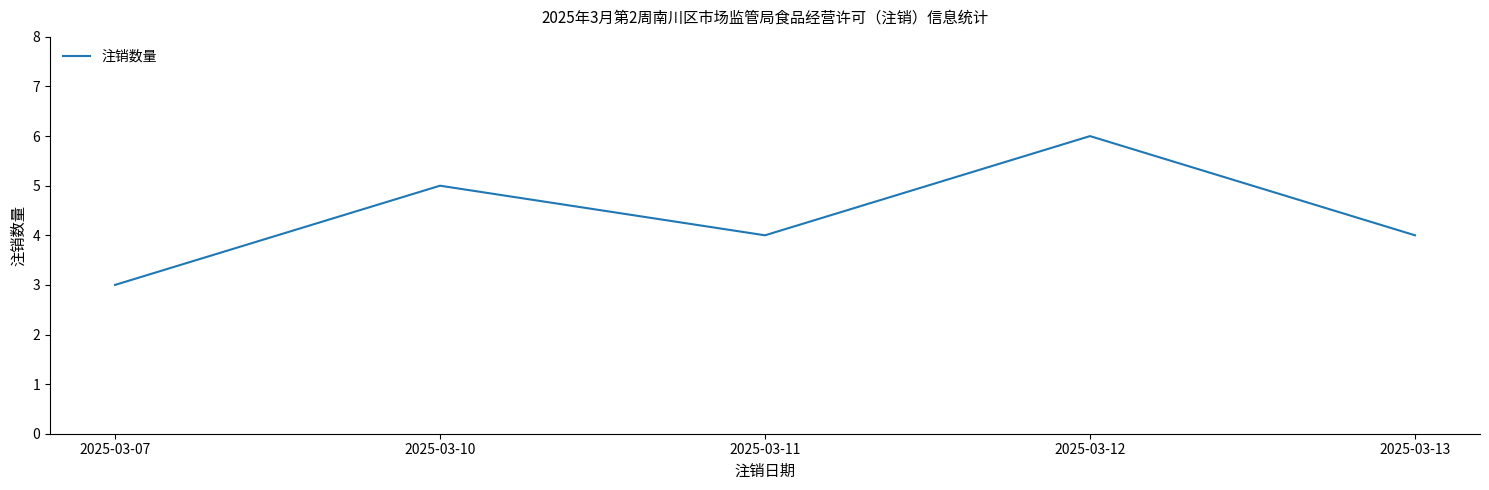

Read the value at 2025-03-11.

4